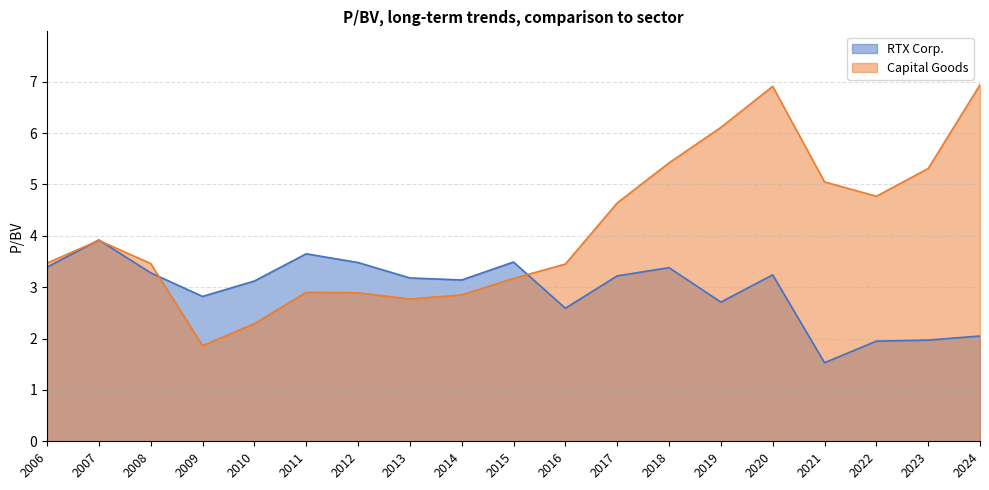

List the series in order of their peak value, highest first.

Capital Goods, RTX Corp.